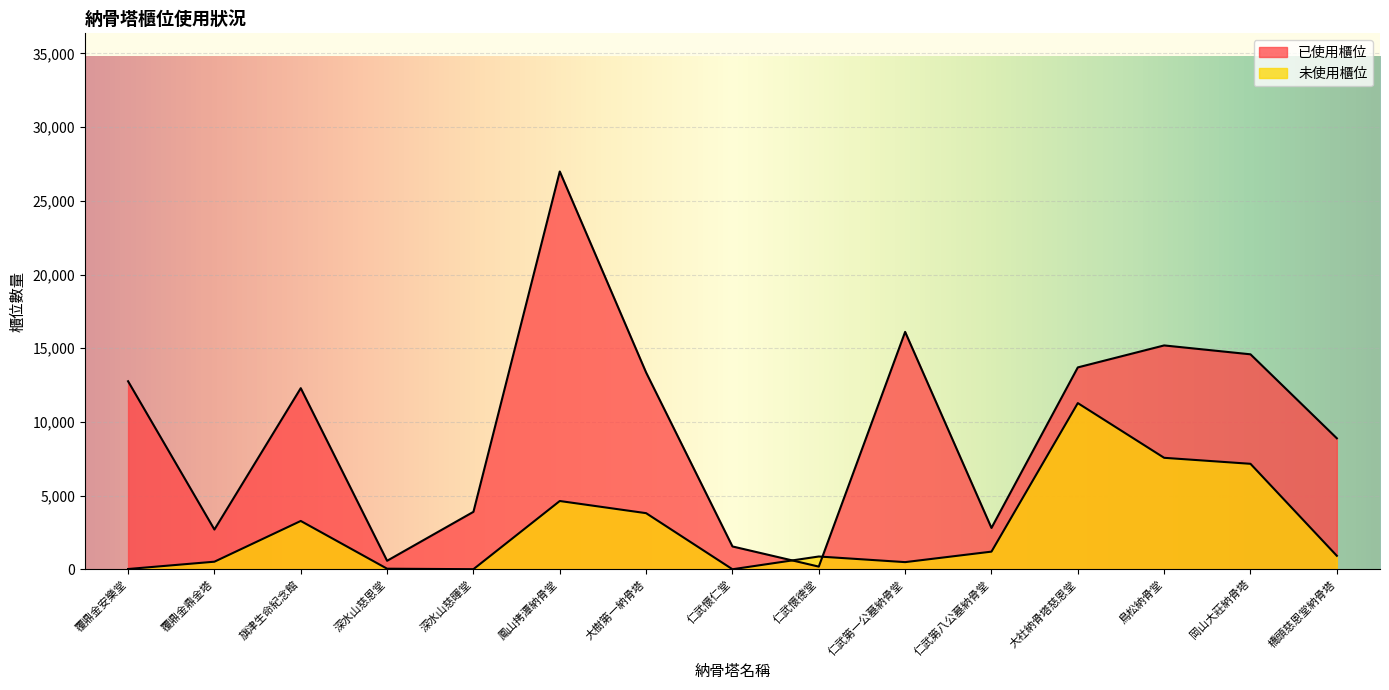

Count the number of data series in this chart.

2